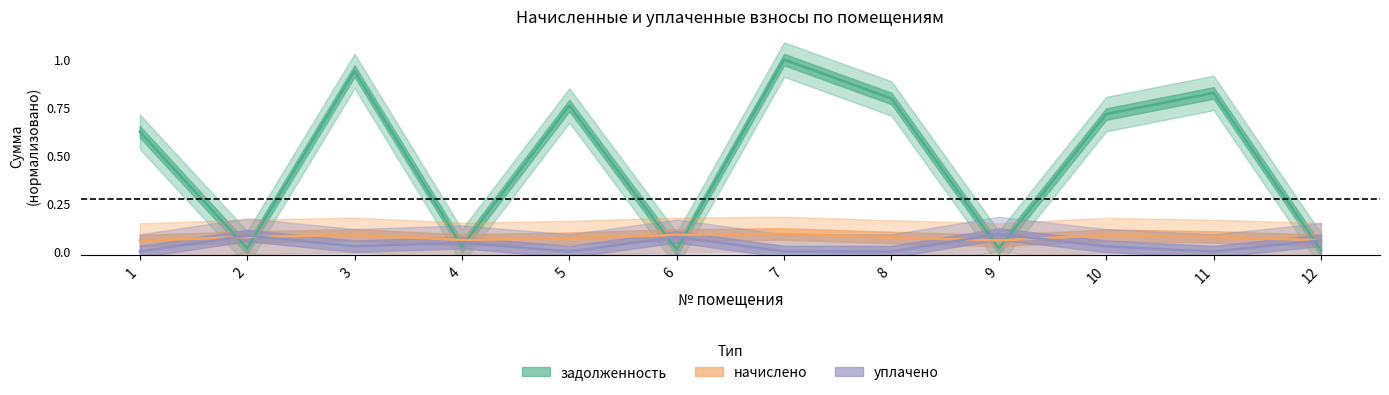

Which has a higher value, 9 or 3?

3